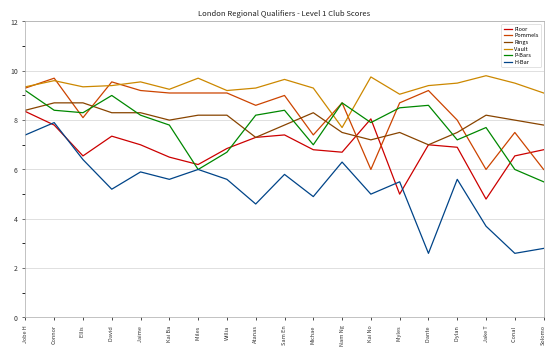

Which series has the largest range (max minus min)?

H-Bar